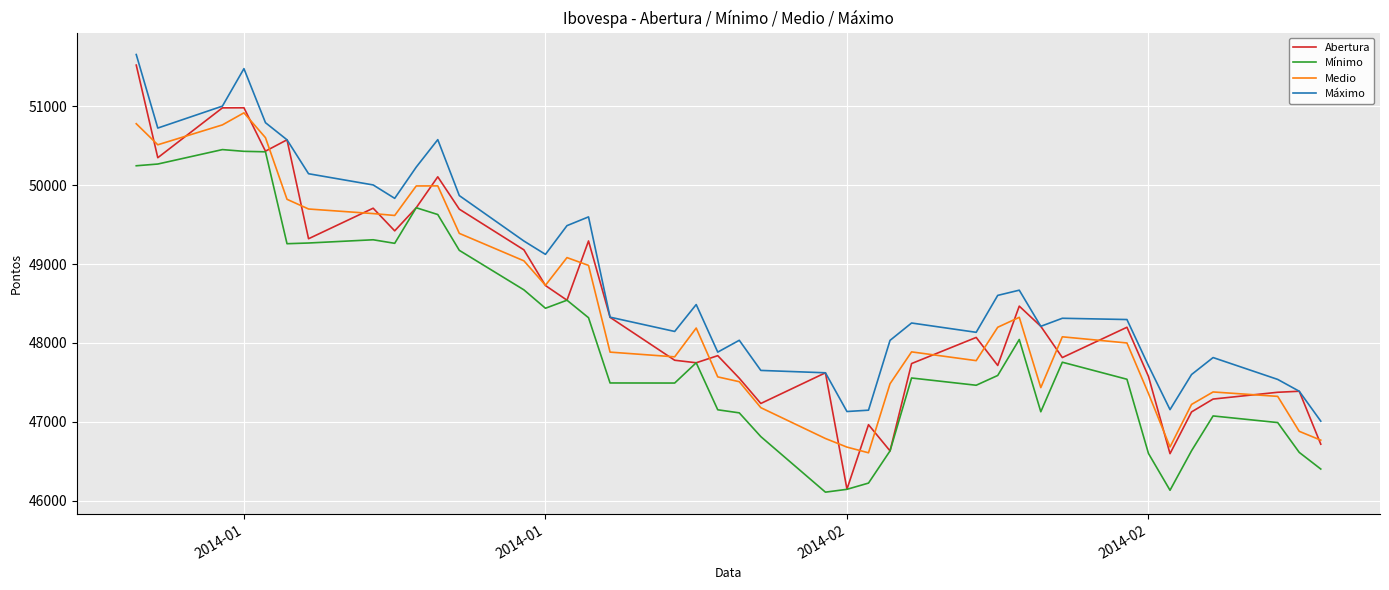

Count the number of data series in this chart.

4